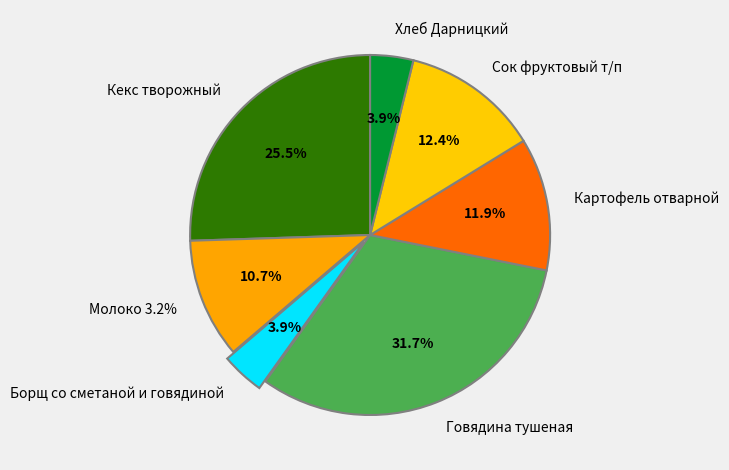

What percentage is the Сок фруктовый т/п slice, to the nearest percent?

12%